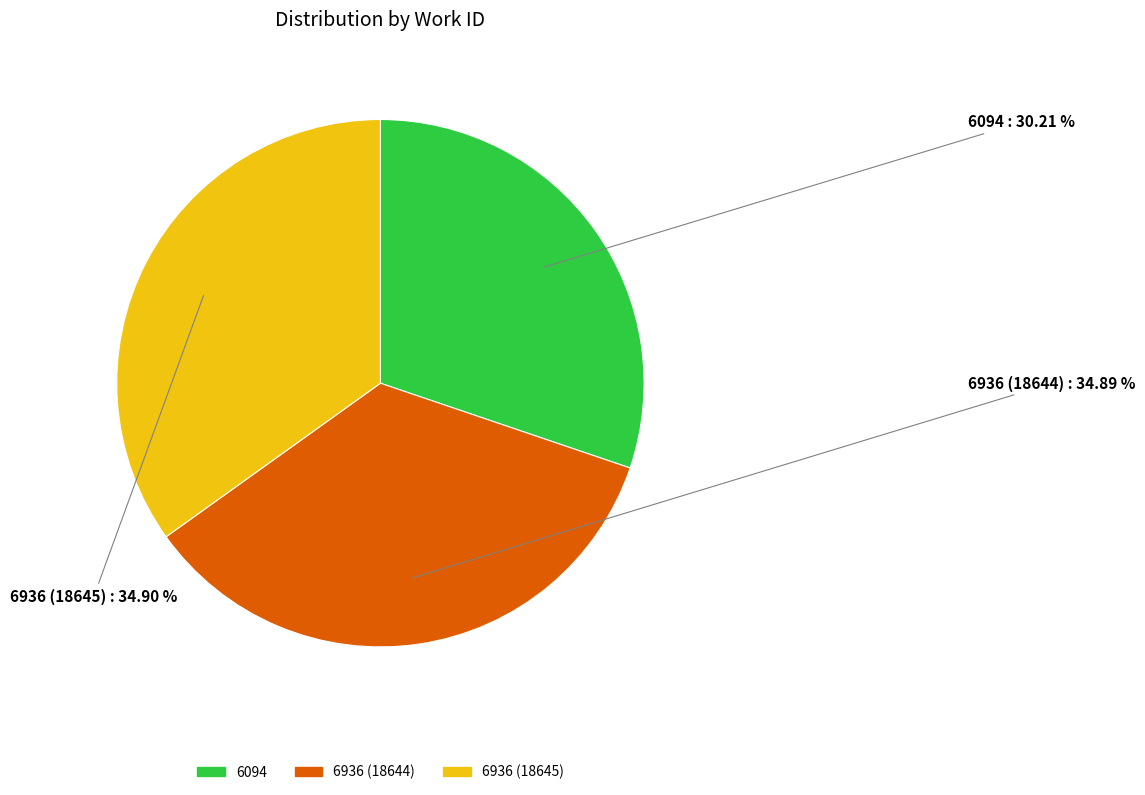

Which category has the smallest portion of the pie?

6094